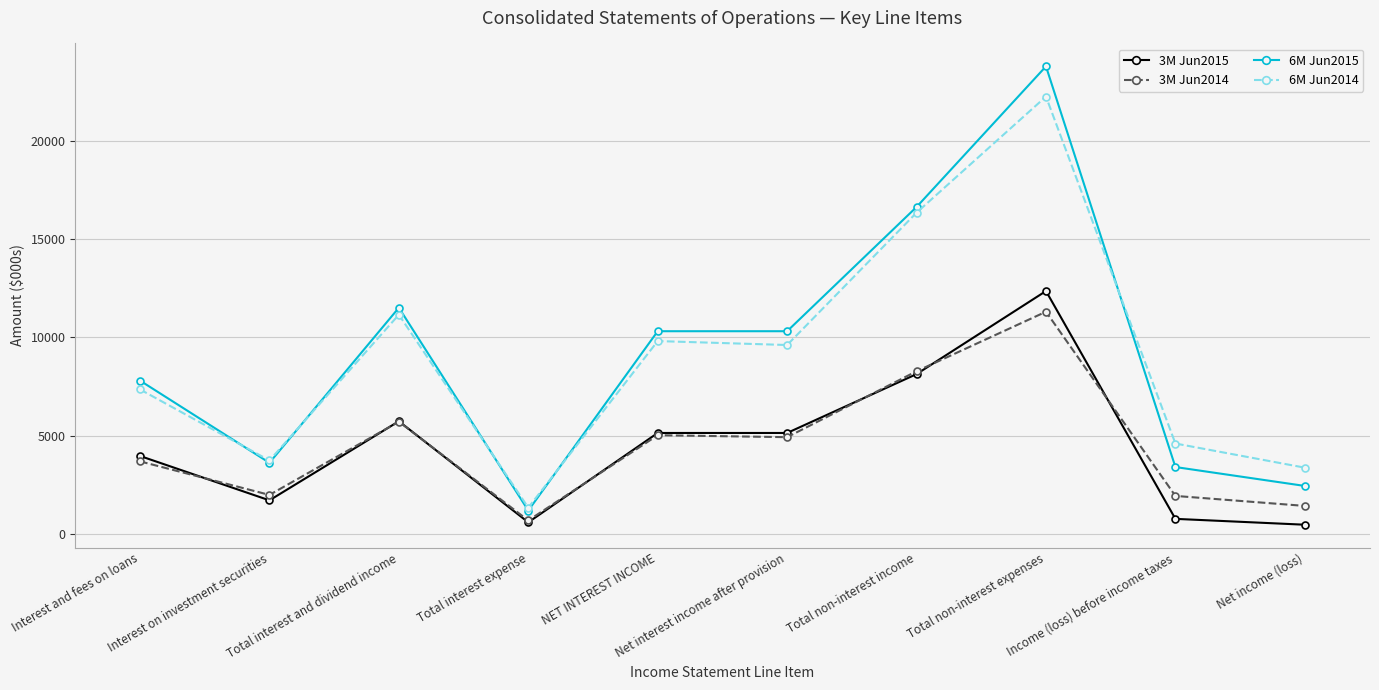

At how many categories does at least one series exceed 21163?

1